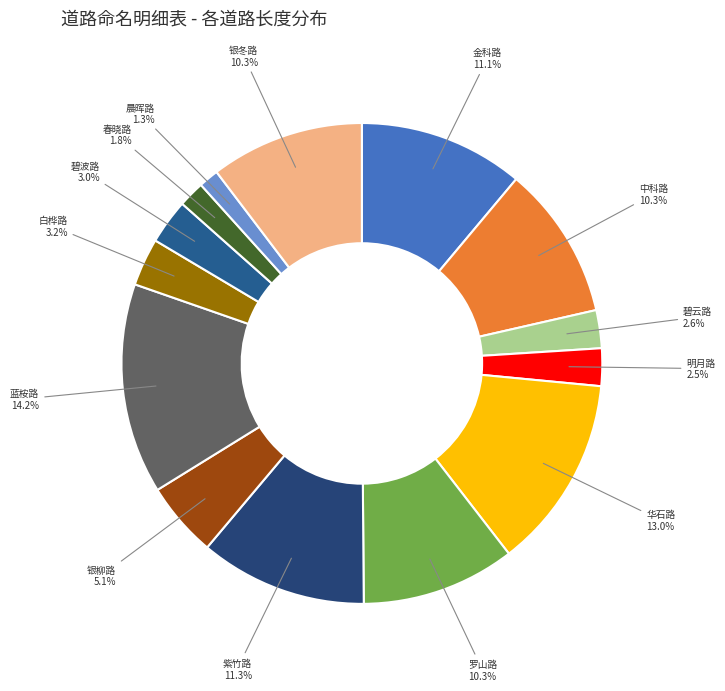

To the nearest percent, what is the average slice percentage?

7%